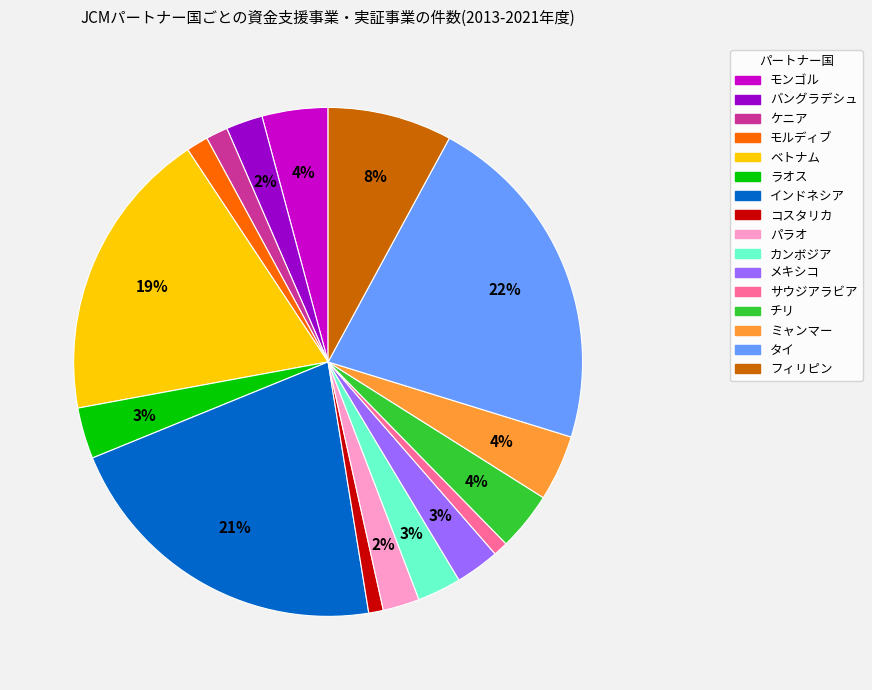

Do タイ and コスタリカ together represent more than half of the pie?

No